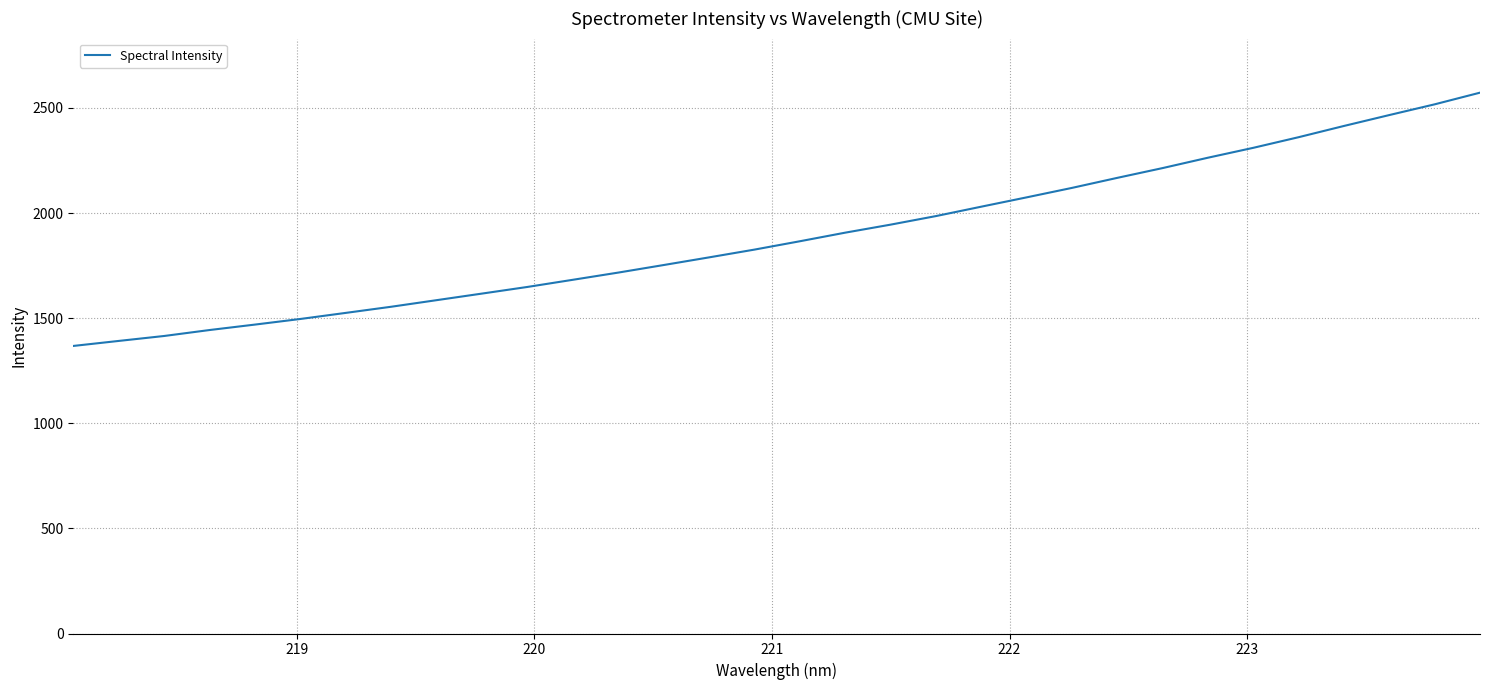

What is the minimum value shown in the chart?

1367.8